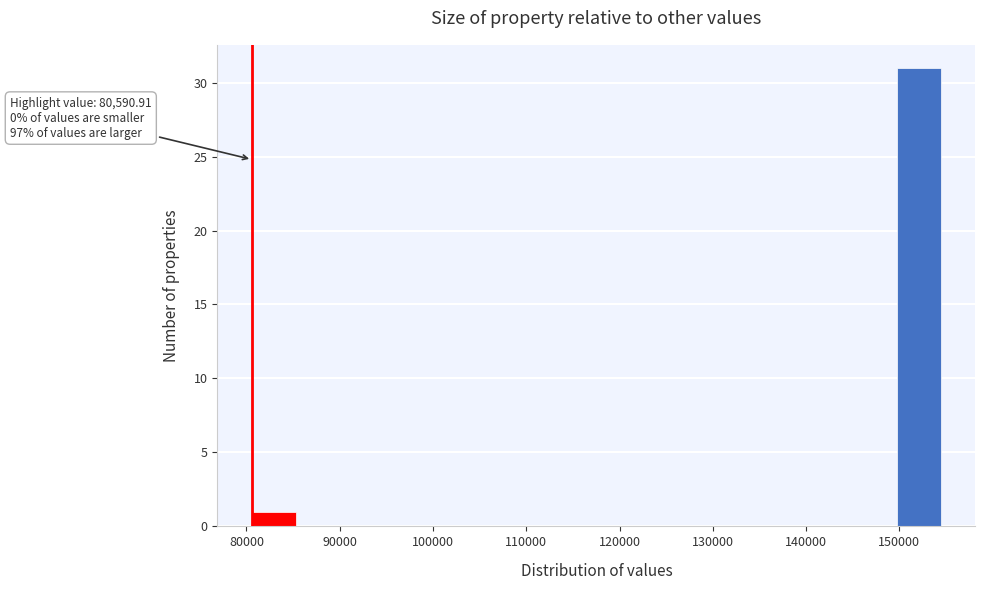

Which range on the x-axis has the tallest bar?

150000 to 155000